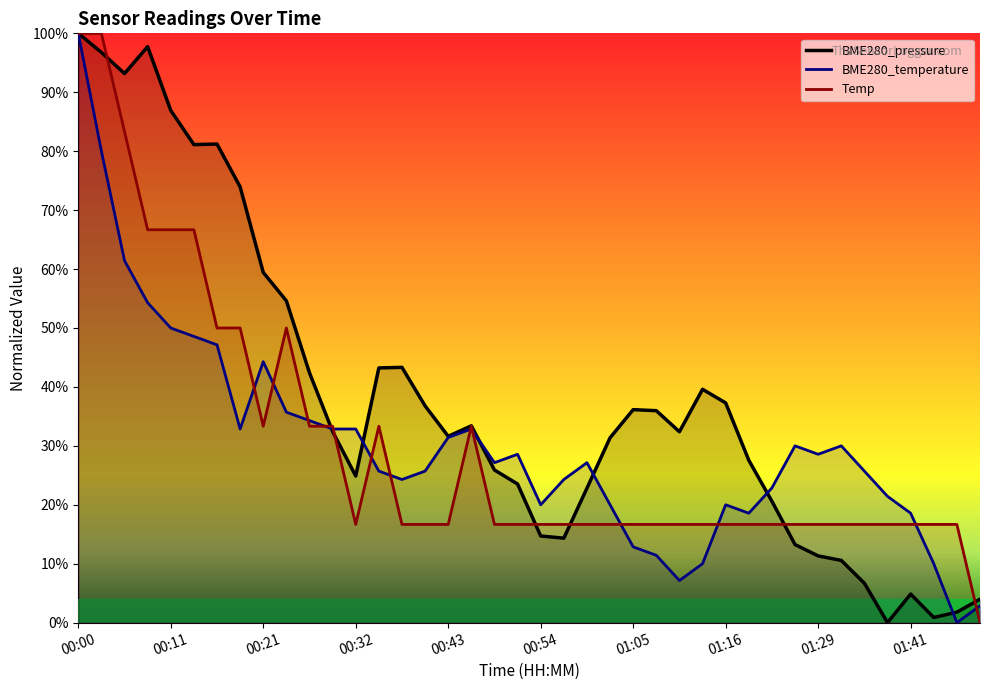

At 01:41, list the series in order from smallest to largest.

BME280_pressure, Temp, BME280_temperature